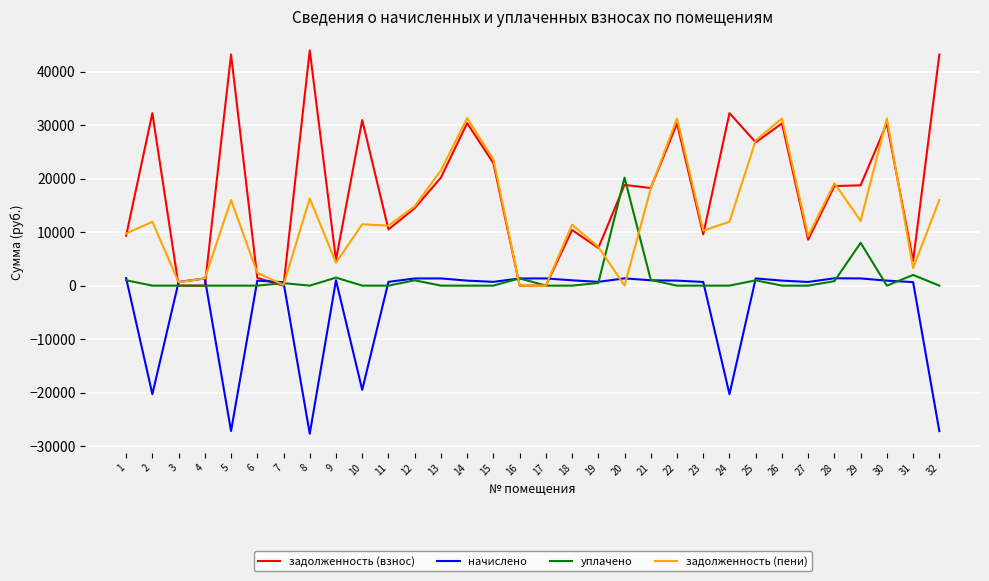

List the series in order of their overall mean, highest first.

задолженность (взнос), задолженность (пени), уплачено, начислено